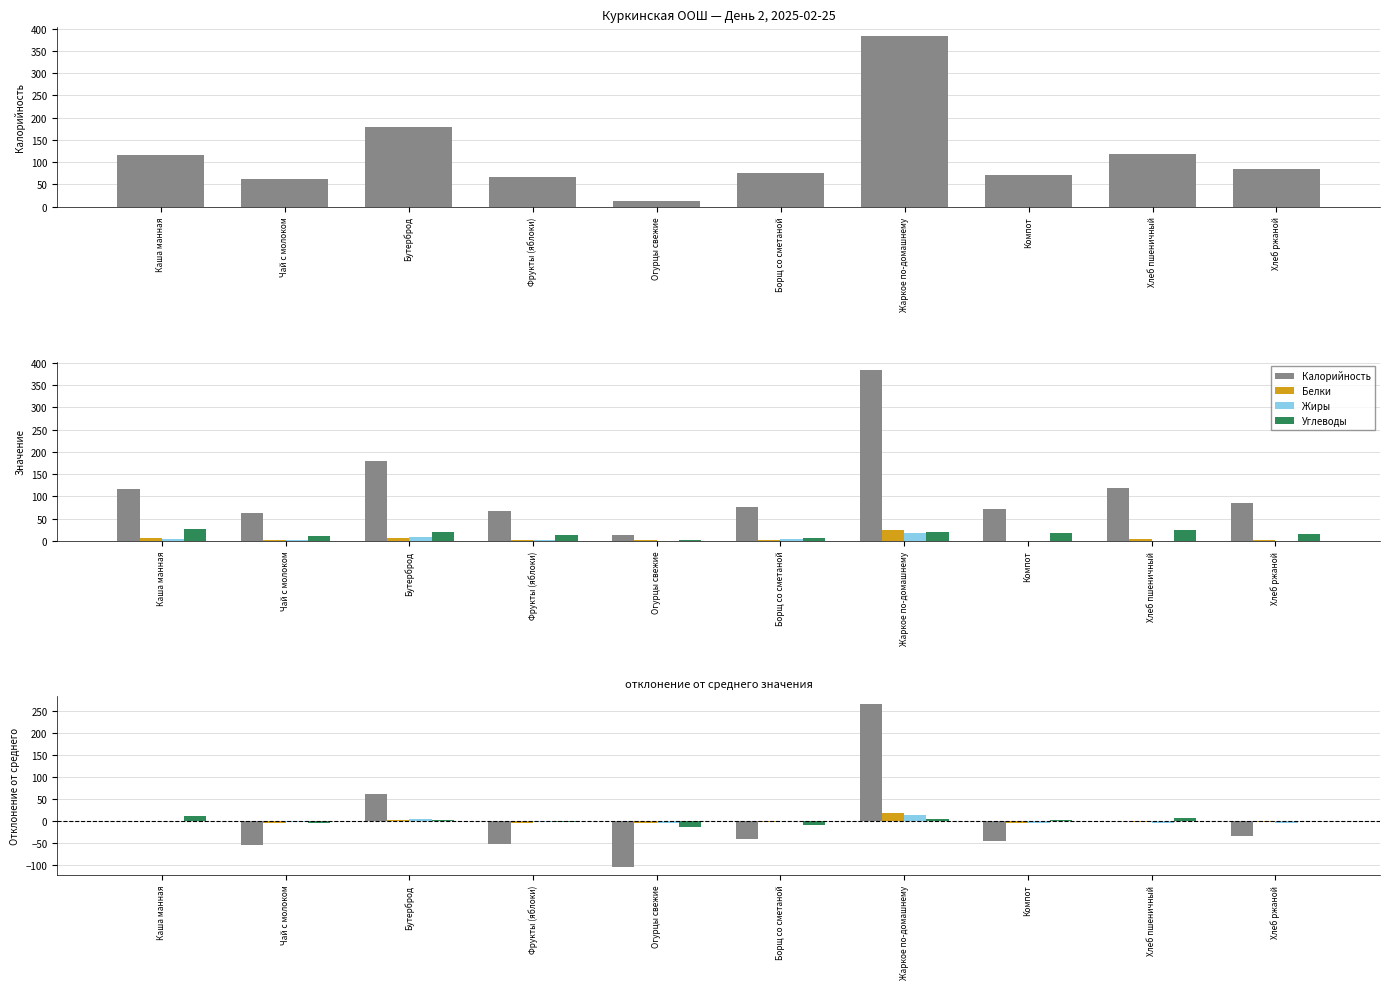

Which category has the lowest value in the Белки series?

Компот